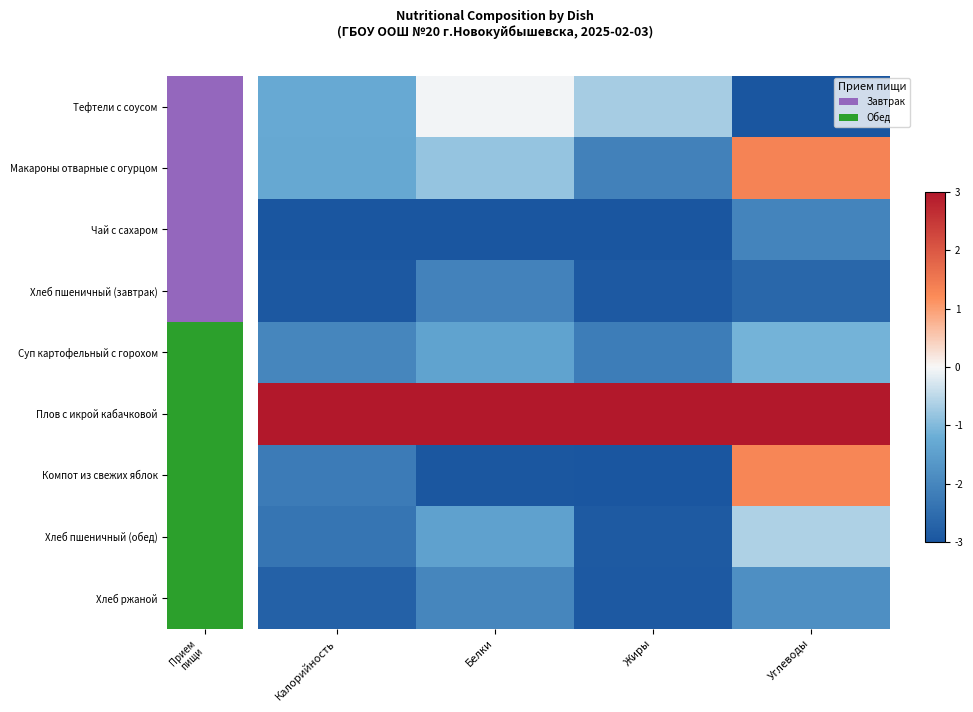

List the series in order of their peak value, lowest first.

Хлеб пшеничный (завтрак), Чай с сахаром, Хлеб ржаной, Суп картофельный с горохом, Хлеб пшеничный (обед), Тефтели с соусом, Компот из свежих яблок, Макароны отварные с огурцом, Плов с икрой кабачковой